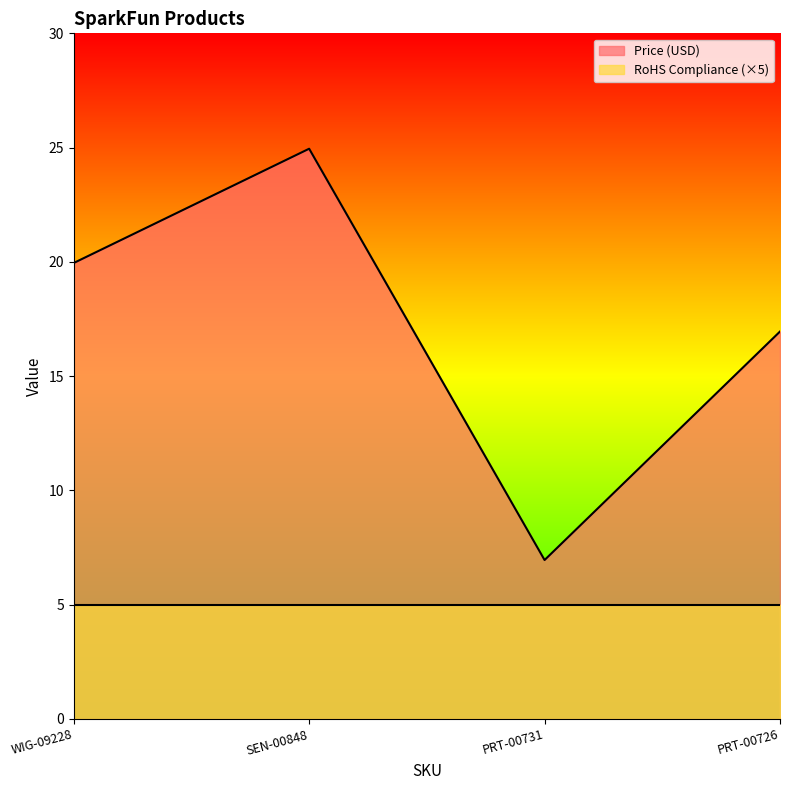

What is the difference between the values at WIG-09228 and PRT-00731?

13.0